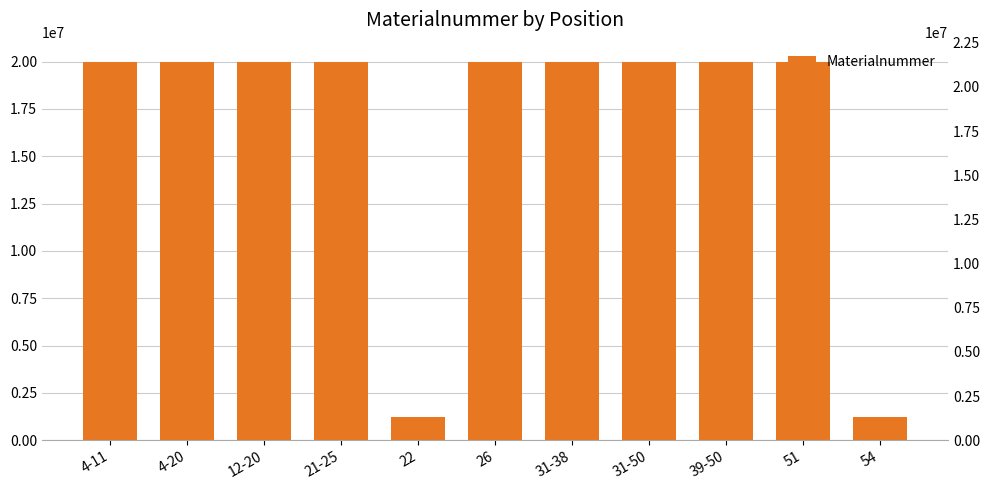

What is the maximum value shown in the chart?

20003043